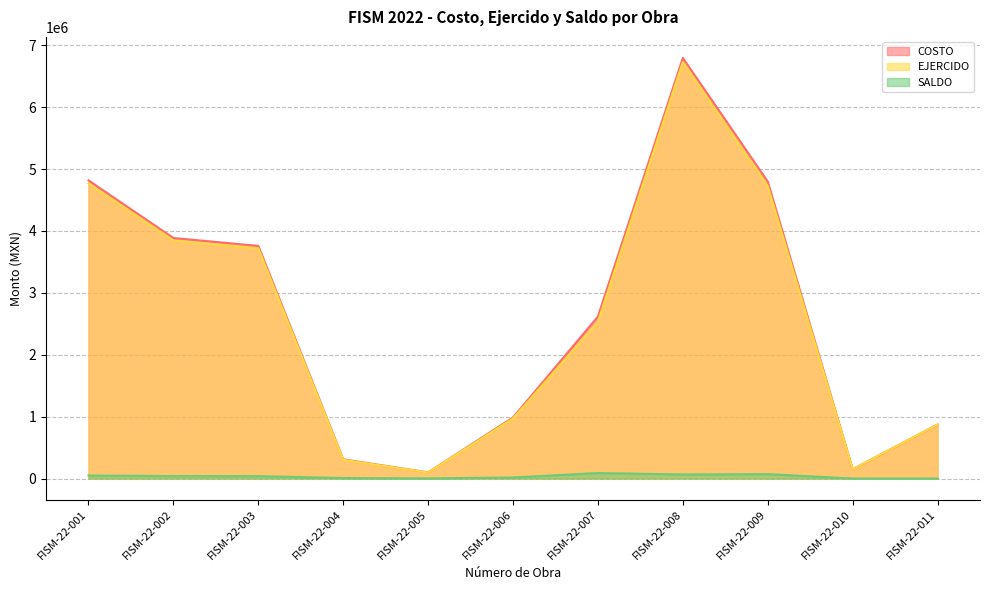

True or false: COSTO has more than 0 points higher than both neighbors.

True